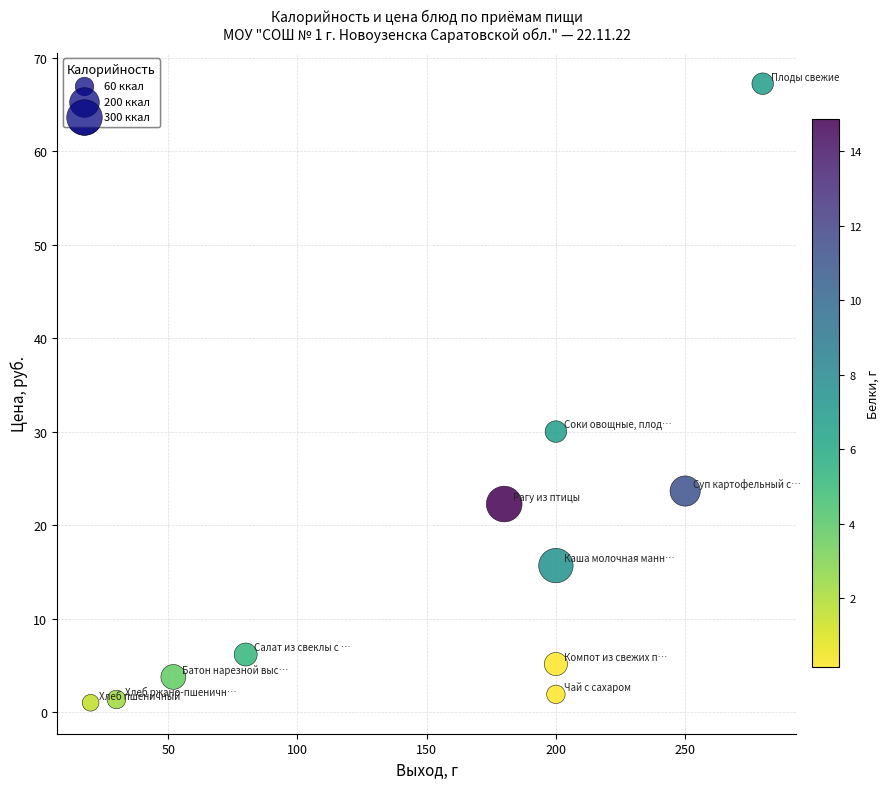

What Y value in the scatter plot is closest to 34?

30.0